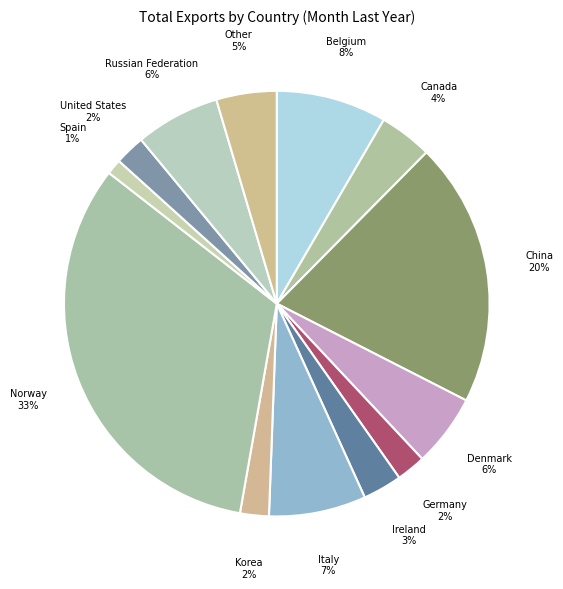

Does Denmark represent more than half of the total?

No